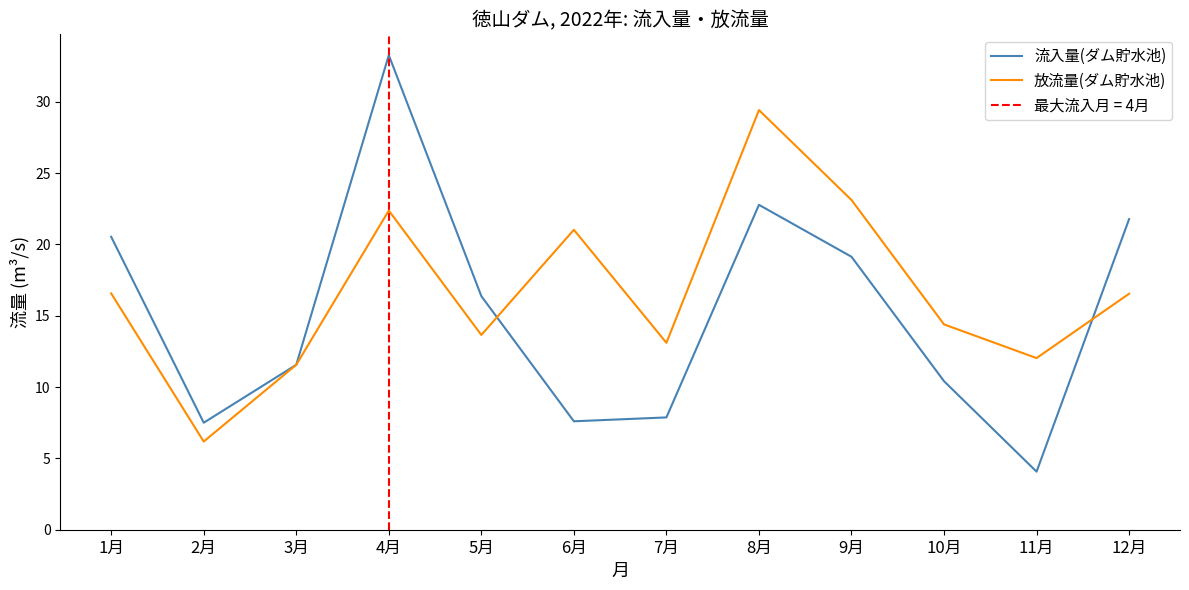

Which series has the largest total across all categories?

放流量(ダム貯水池)